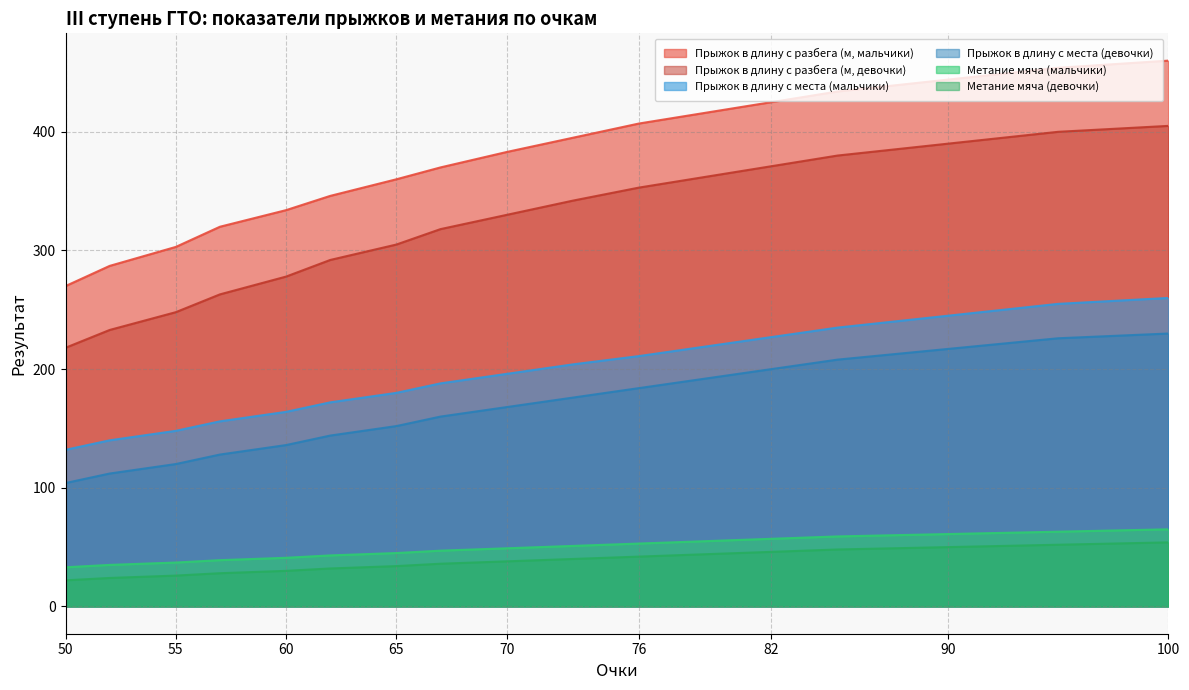

The Метание мяча (девочки) series shows 54 at 100. True or false?

True